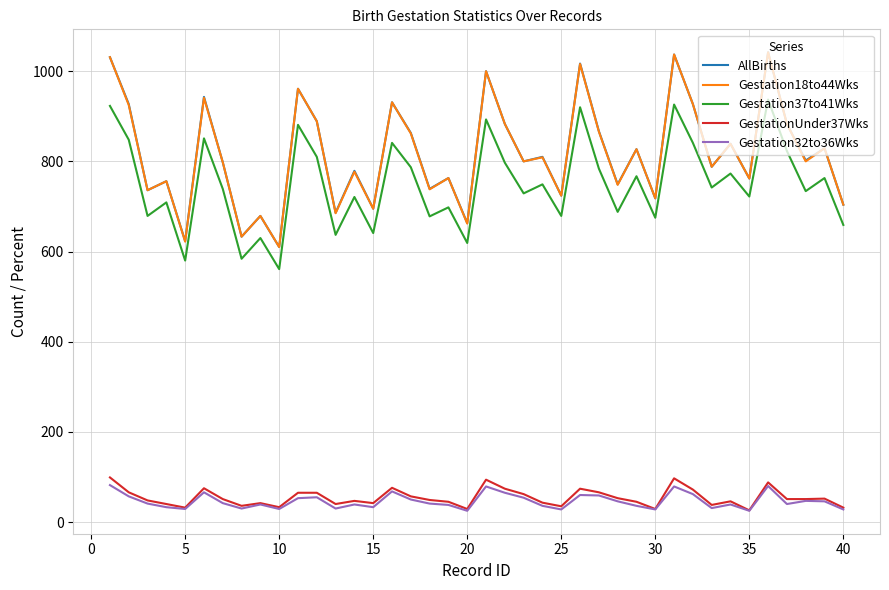

What are all the series names shown in the legend?

AllBirths, Gestation18to44Wks, Gestation37to41Wks, GestationUnder37Wks, Gestation32to36Wks